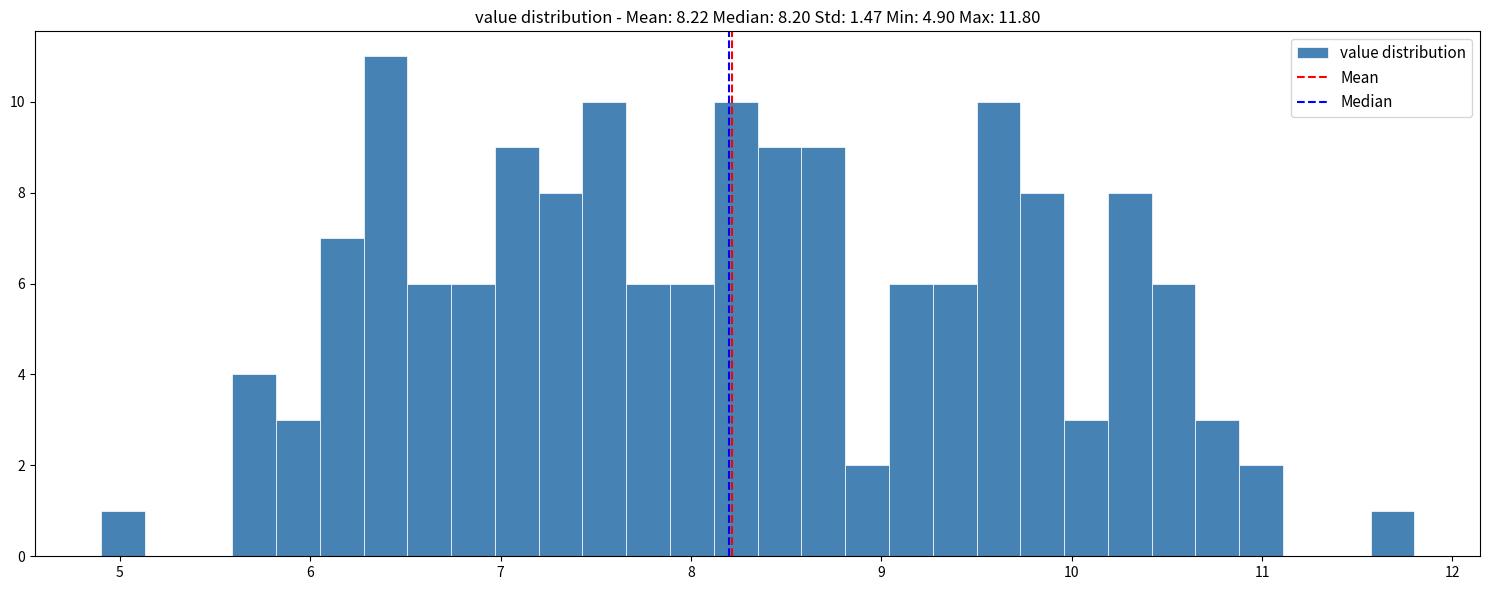

Read against the x-axis, roughly where is the centre of the tallest bar?

6.4